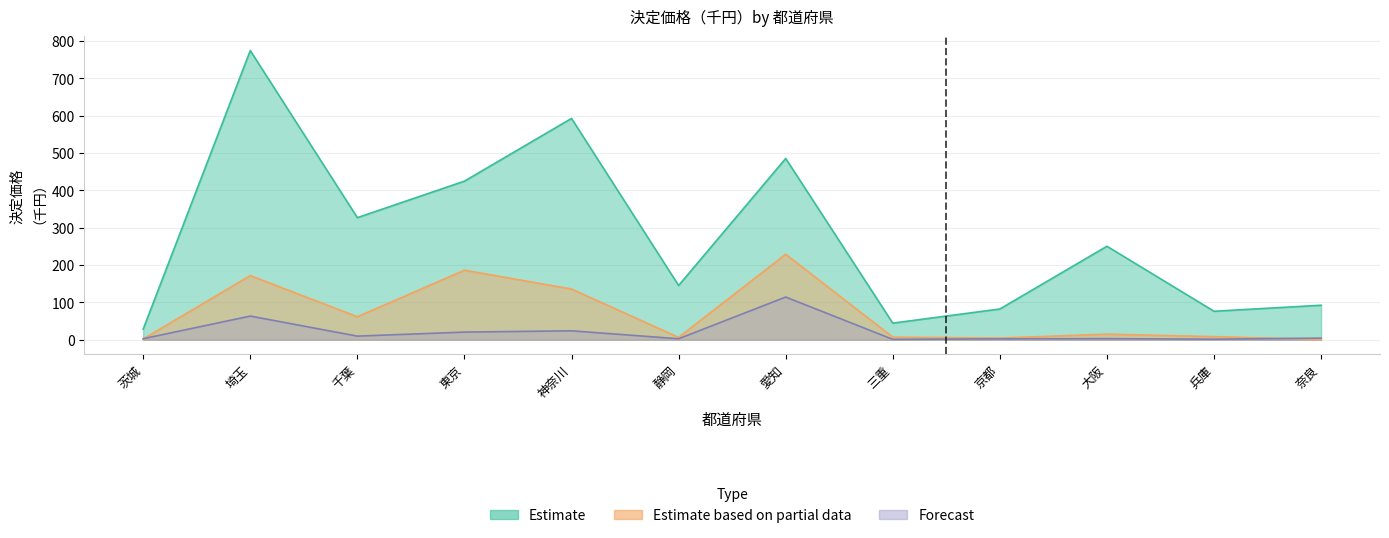

The Estimate series shows 485.6 at 愛知. True or false?

True